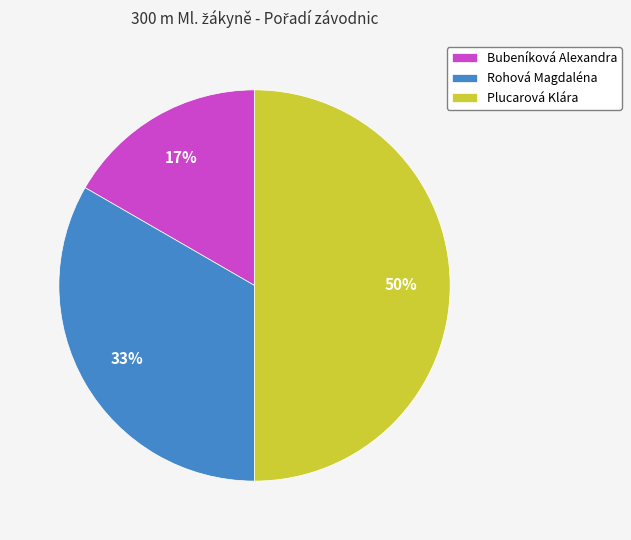

Is the sum of Bubeníková Alexandra and Plucarová Klára greater than half?

Yes